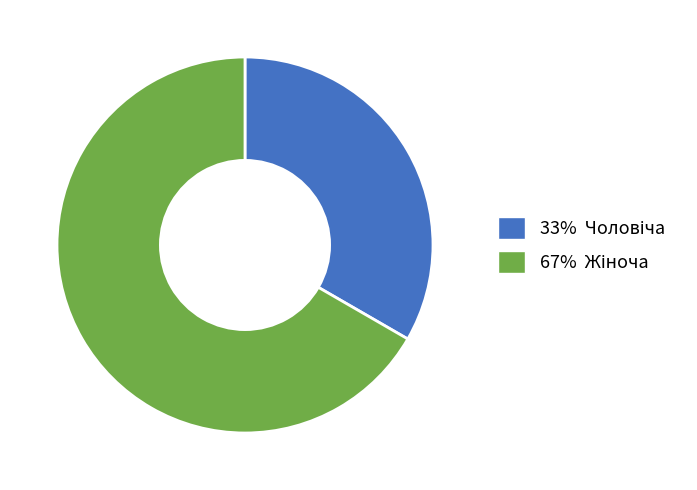

How many slices are in this pie chart?

2